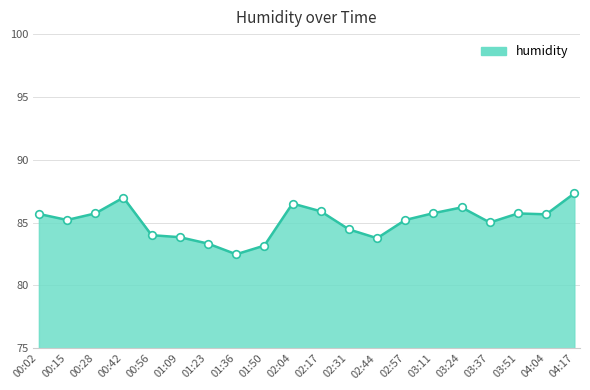

Approximately how many times larger is the value at 04:04 compared to 02:31?

1.0